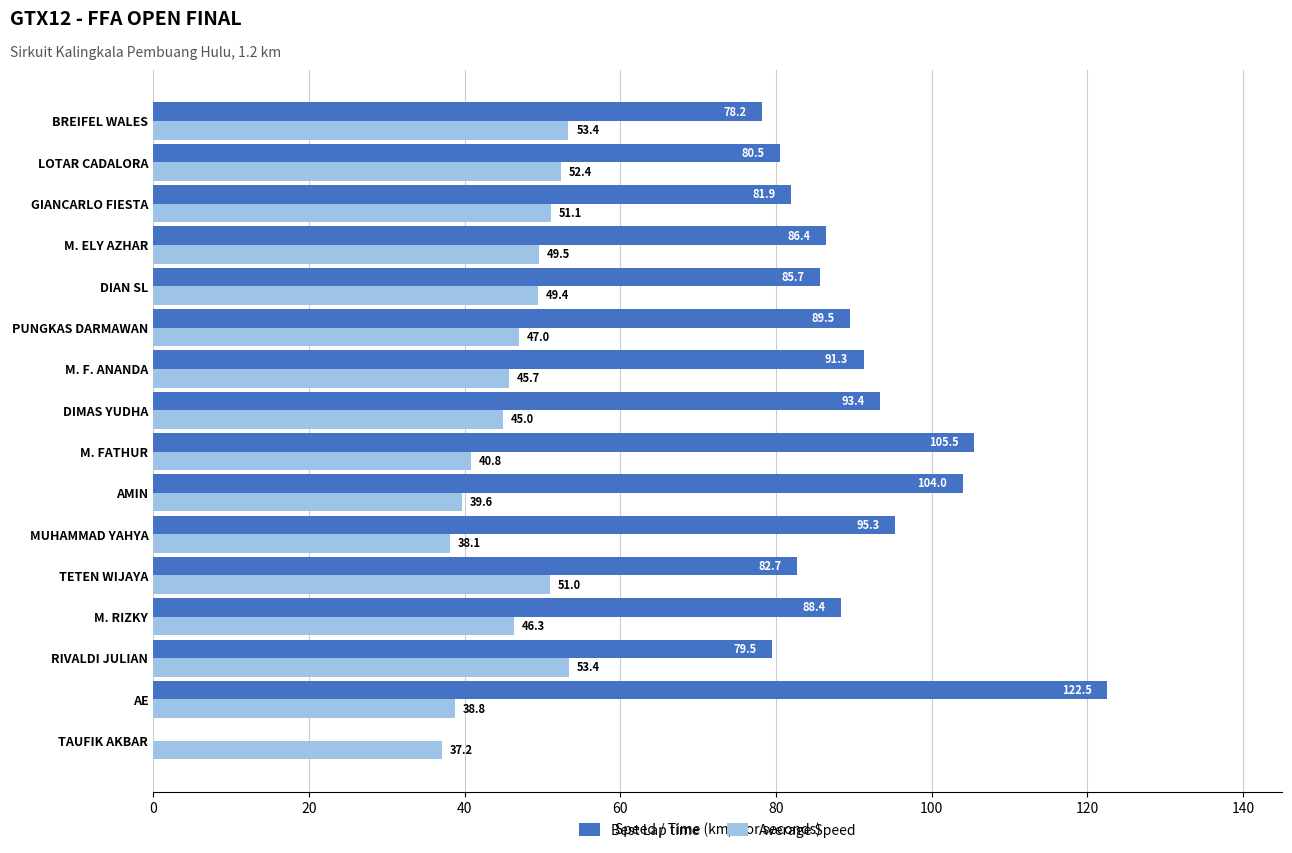

At which category is the sum across all series the highest?

AE